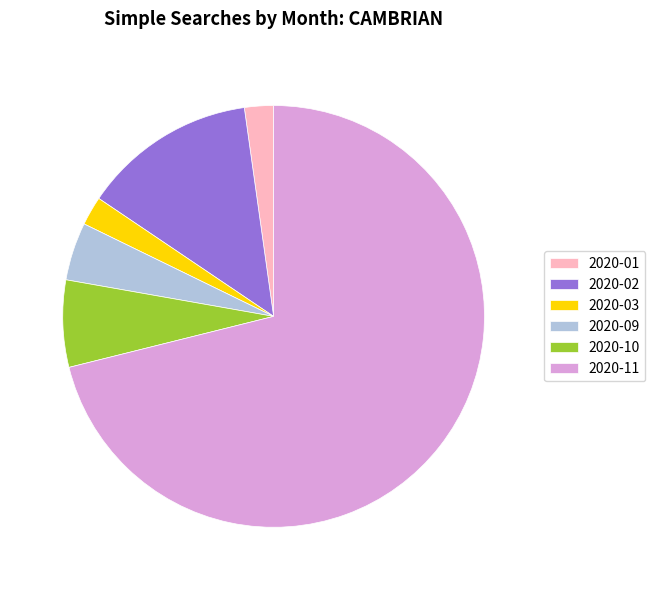

Is there a majority slice in this chart?

Yes